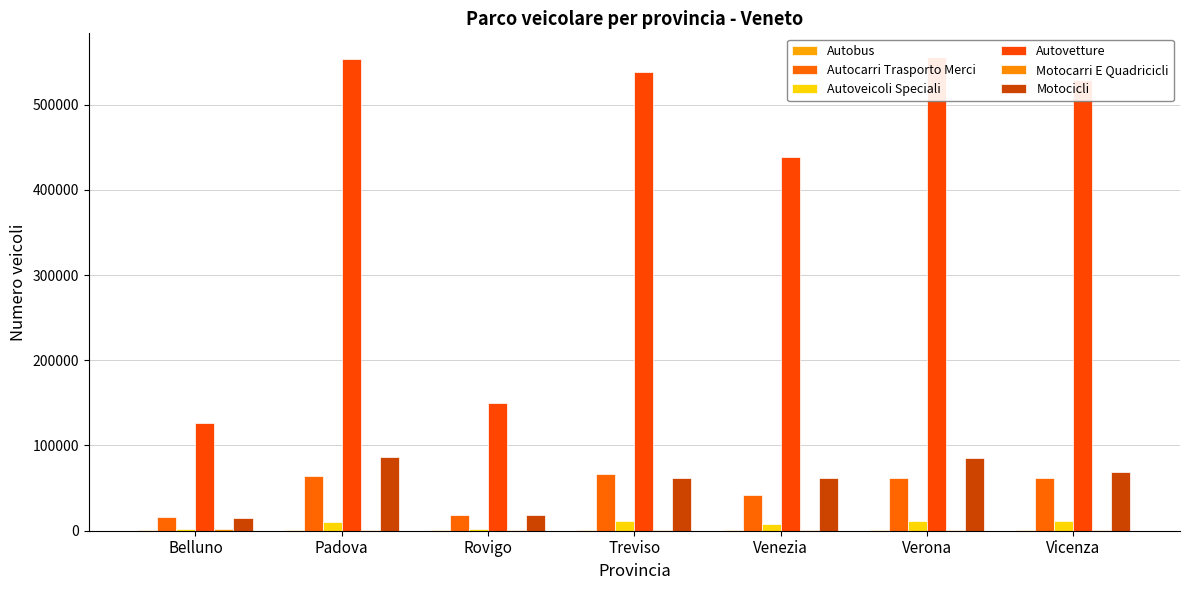

Is the value of Motocarri E Quadricicli at Treviso greater than the value of Autoveicoli Speciali at Belluno?

No